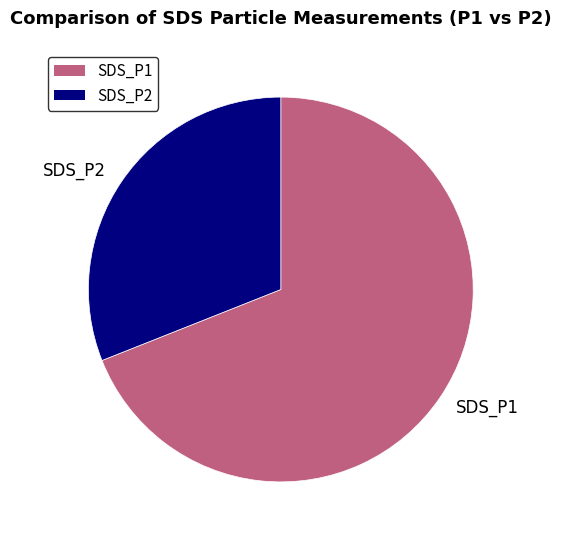

Which slice represents more than half of the pie?

SDS_P1